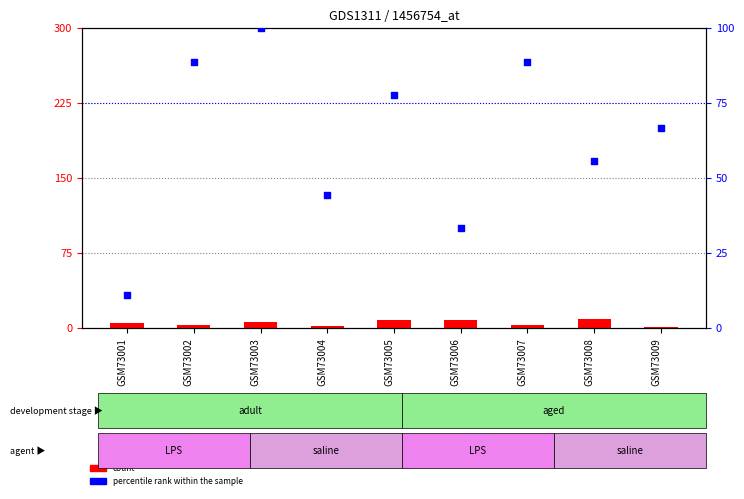

Is the value of count at GSM73005 greater than the value of percentile rank within the sample at GSM73006?

No